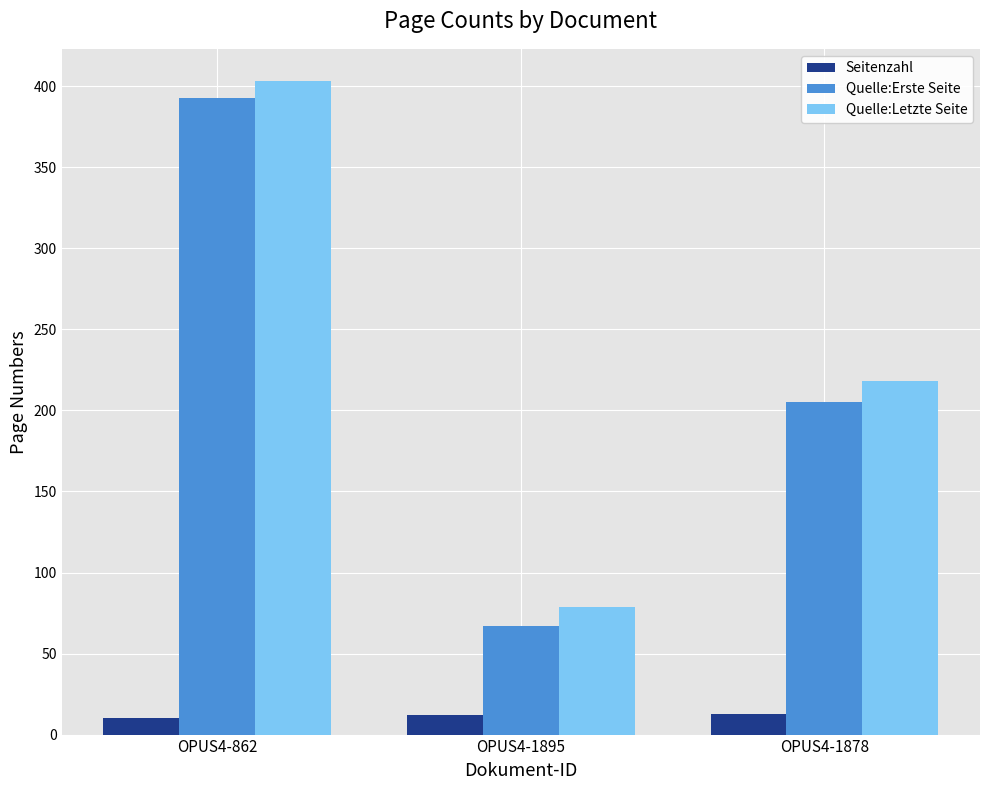

What position from the right is OPUS4-1878?

1